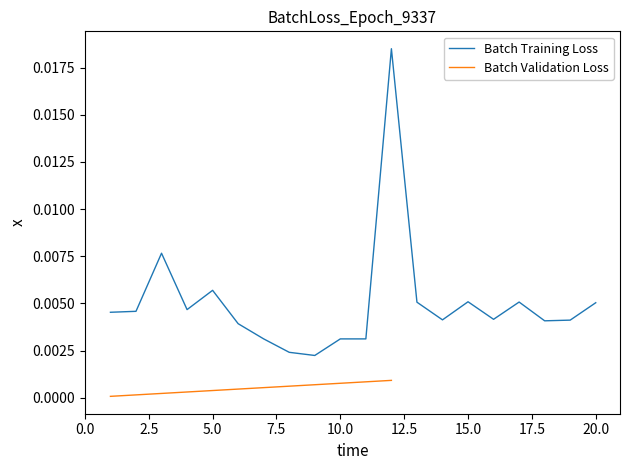

Reading left to right, list all the values displayed in this chart.

1=0.0	2=0.0	3=0.0	4=0.0	5=0.0	6=0.0	7=0.0	8=0.0	9=0.0	10=0.0	11=0.0	12=0.0	13=0.0	14=0.0	15=0.0	16=0.0	17=0.0	18=0.0	19=0.0	20=0.0